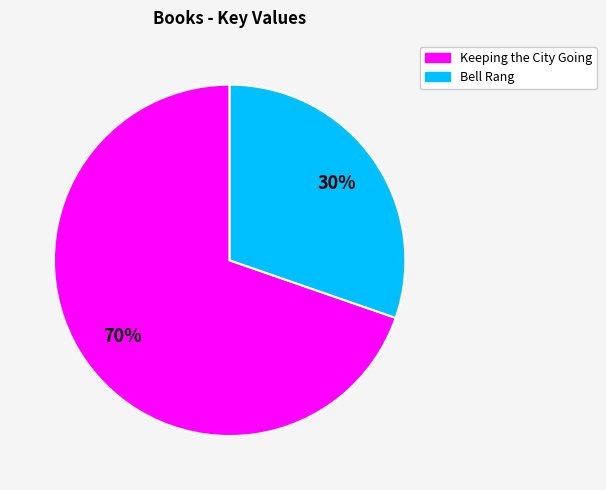

Rank the categories by value from highest to lowest.

Keeping the City Going, Bell Rang